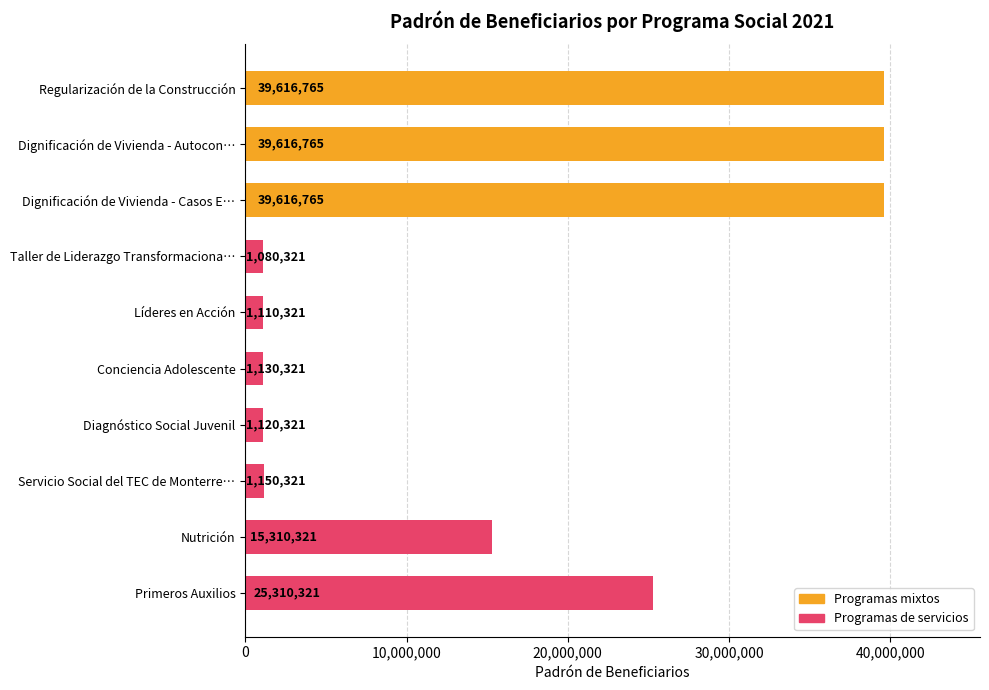

Reading top to bottom, list all the values displayed in this chart.

39616765	39616765	39616765	1080321	1110321	1130321	1120321	1150321	15310321	25310321